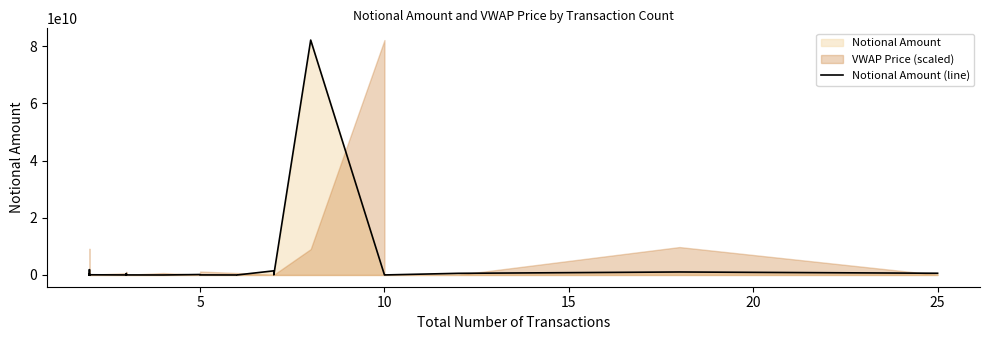

Reading left to right, extract all data points from this chart.

38000000.0	6740000.0	9464972.0	3350.0	1852750000.0	65250000.0	83000000.0	2000000.0	100560000.0	283000000.0	12600000.0	40000000.0	1069500.0	71082058.6	12329263.0	492000000.0	16375000.0	161487.0	163700000.0	26402000.0	276500.0	254000.0	1450353976.0	40000000.0	82150000000.0	18200000.0	11040000.0	577658575.0	1047000000.0	600572471.2